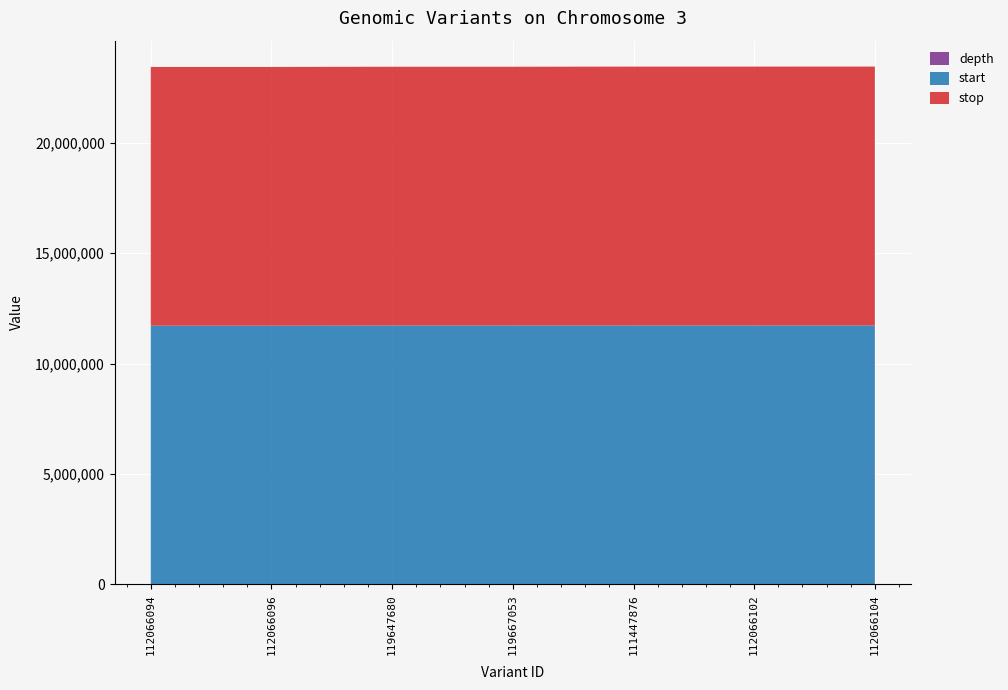

Reading left to right, extract all data points from this chart.

depth: 8	11	3	4	24	24	7
start: 11720338	11720839	11725516	11725533	11728610	11728613	11729451
stop: 11720339	11720840	11725517	11725534	11728611	11728614	11729452